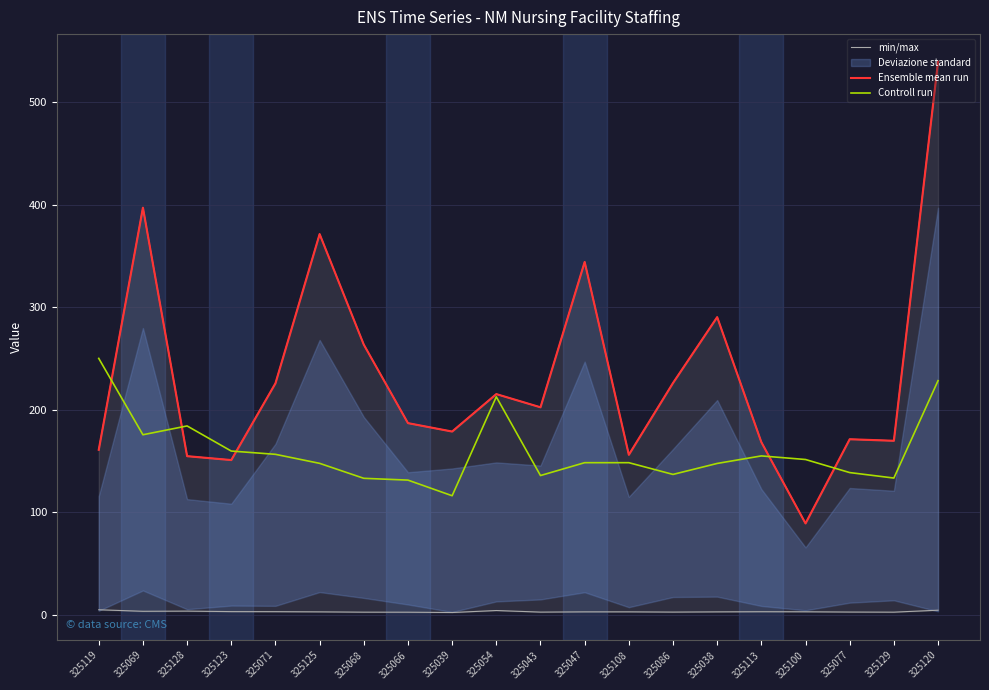

Is it true that Ensemble mean run equals 397.3 at 325069?

True